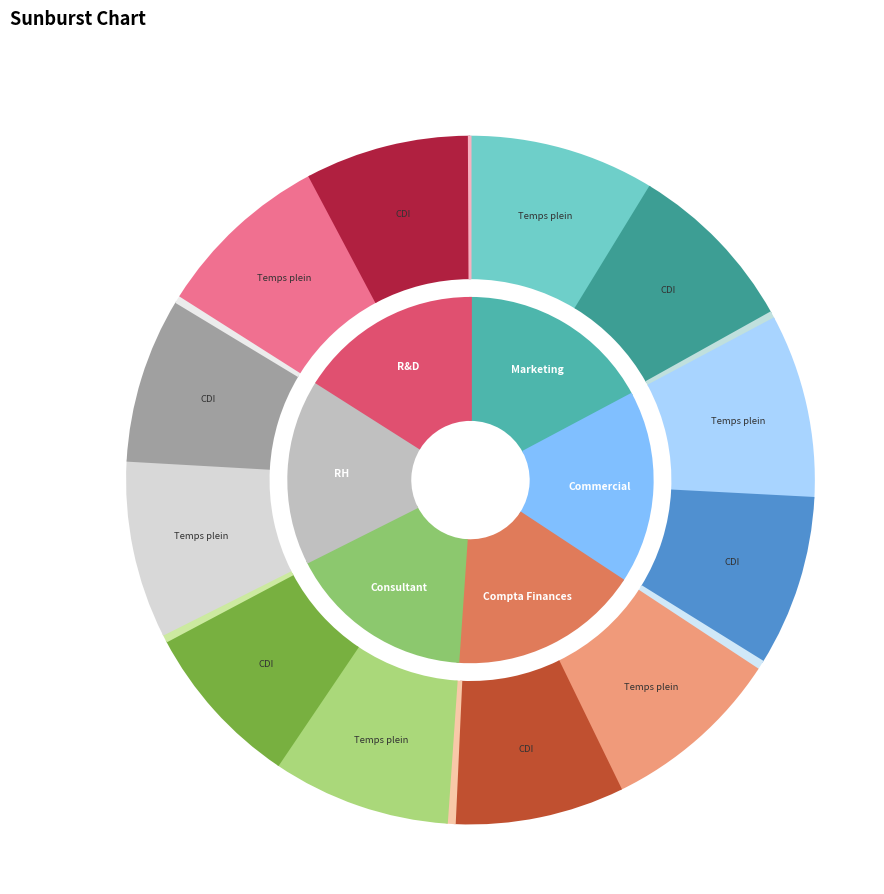

Count the number of slices in the pie.

12